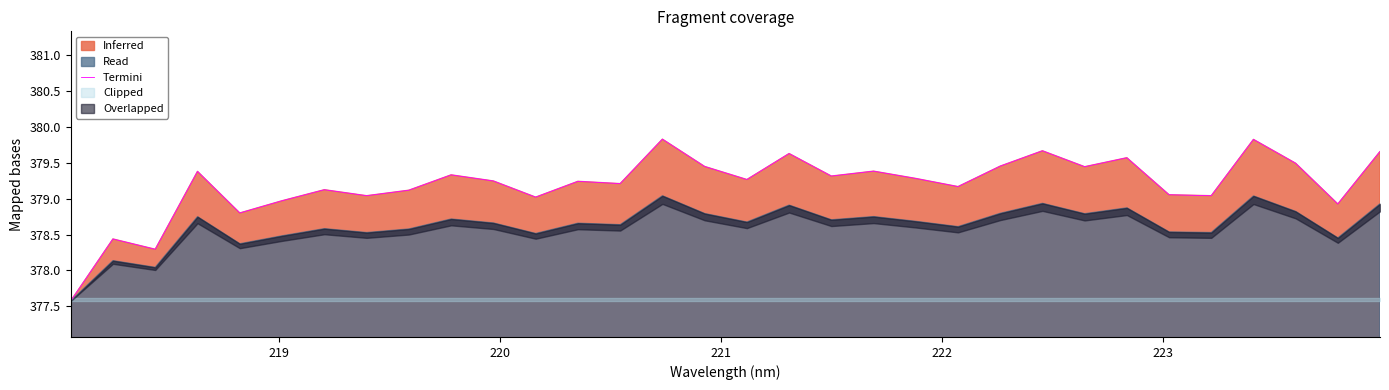

What is the highest value of the Termini series?

379.8